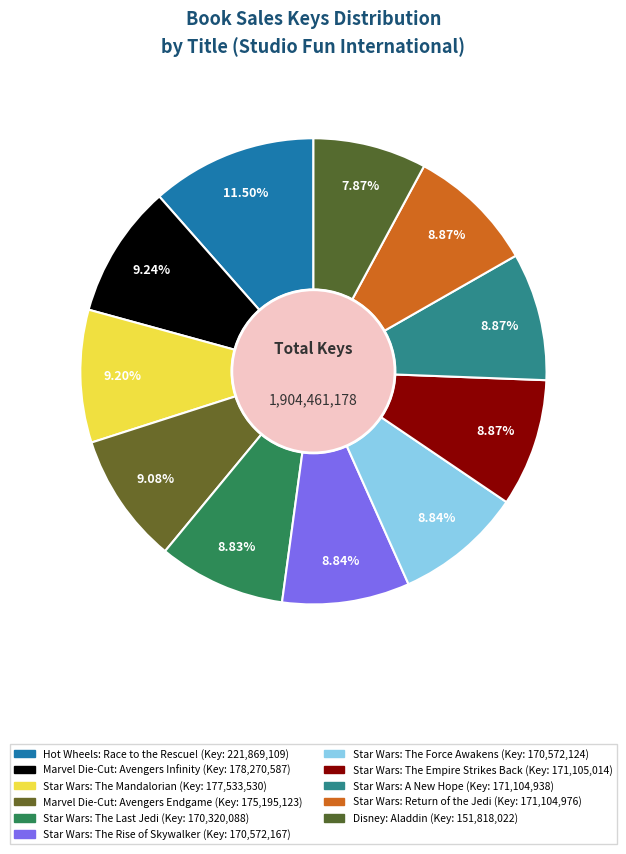

Rank the categories by value from lowest to highest.

Disney: Aladdin, Star Wars: The Last Jedi, Star Wars: The Force Awakens, Star Wars: The Rise of Skywalker, Star Wars: A New Hope, Star Wars: Return of the Jedi, Star Wars: The Empire Strikes Back, Marvel: Die-Cut Classic: Avengers Endgame, Star Wars: The Mandalorian, Marvel Die-Cut Classic: Avengers Infinity, Hot Wheels: Race to the Rescue!